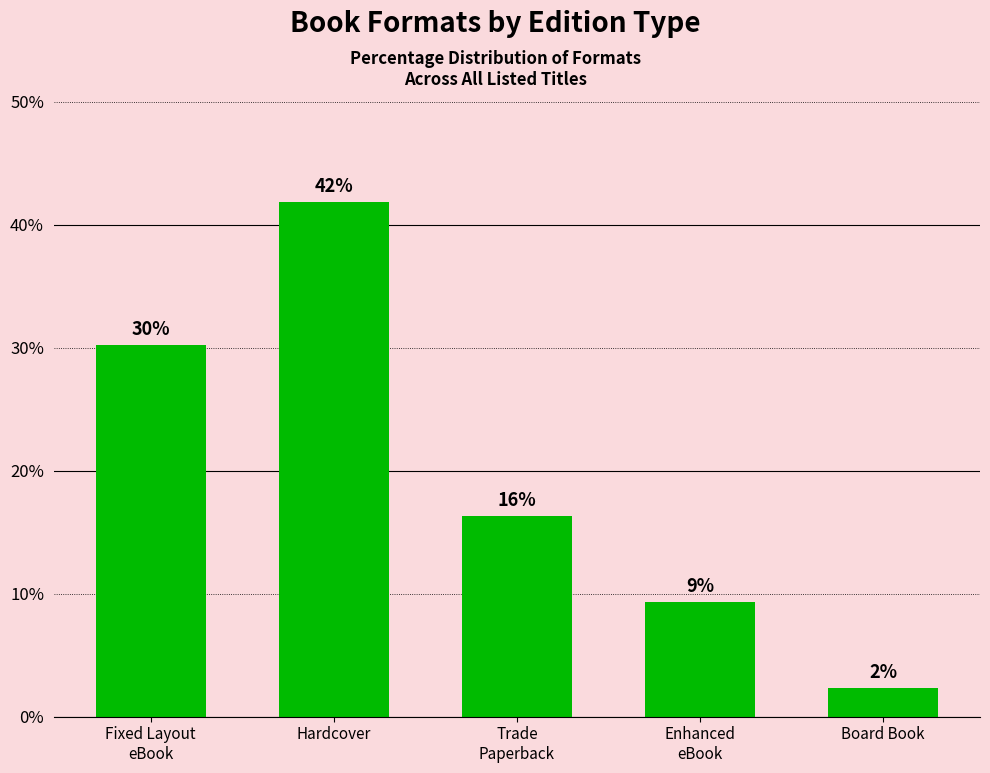

How many bars are there in total?

5